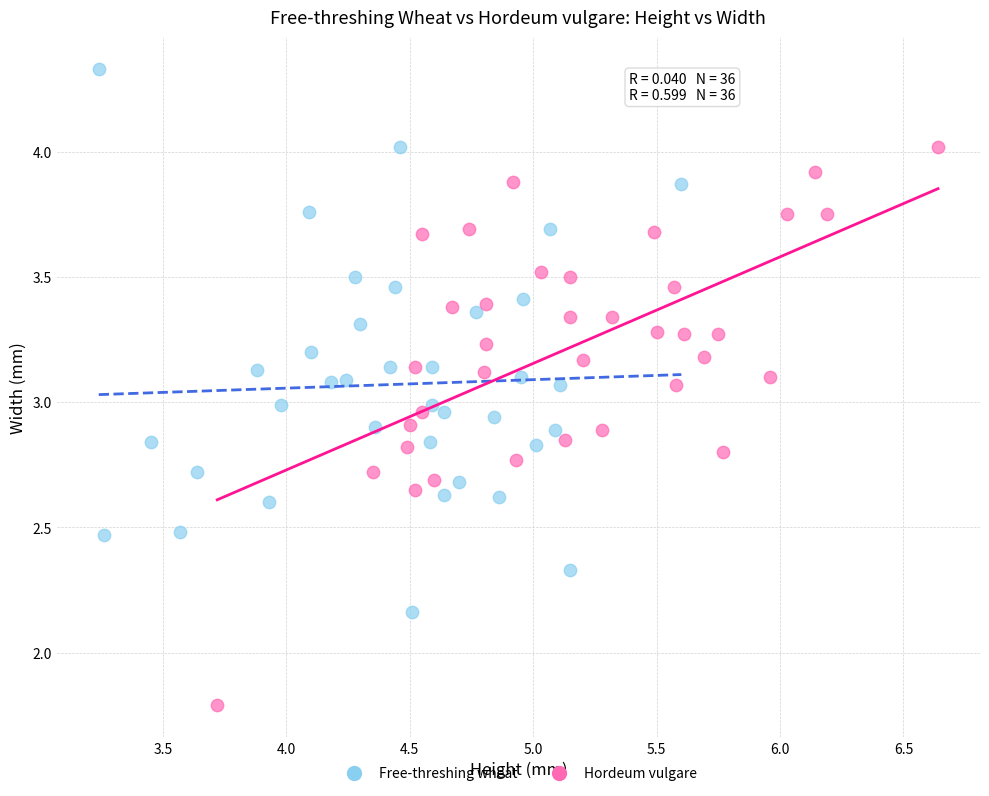

Which series reaches the maximum Y coordinate?

Free-threshing wheat